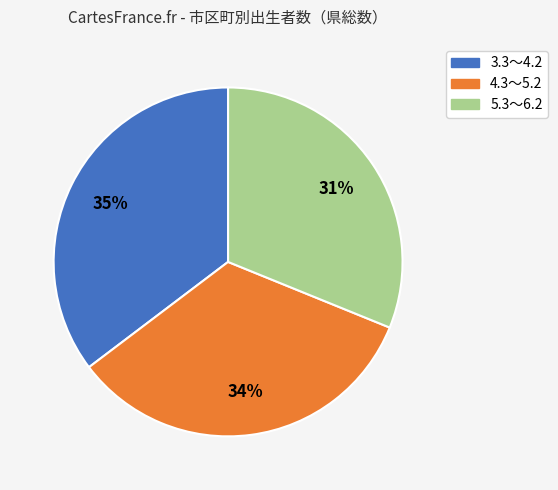

Does 4.3～5.2 represent more than half of the total?

No